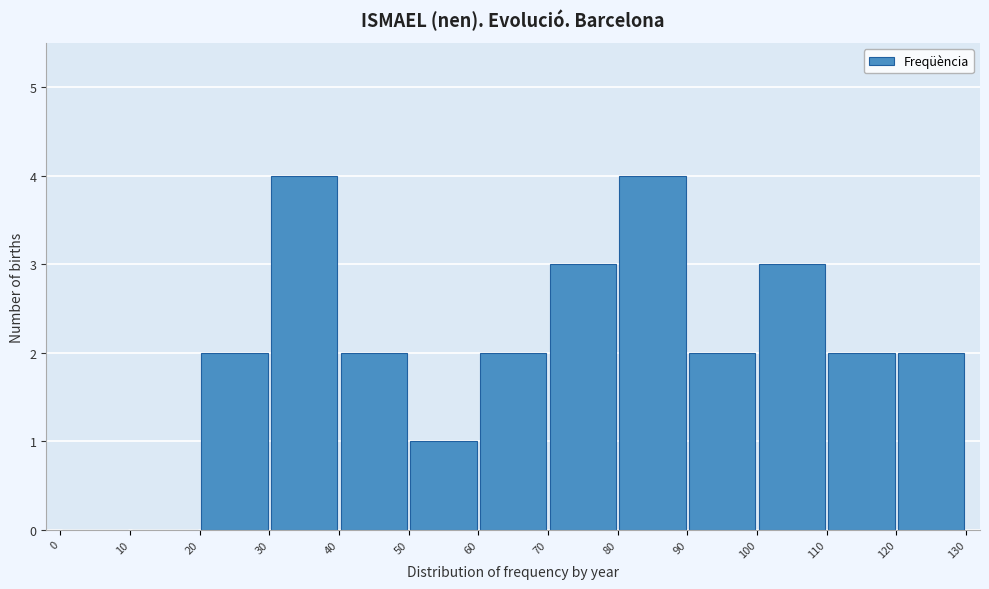

Reading left to right, transcribe this chart: for each bar, give the range it covers on the x-axis and its height. The values are not printed on the chart, so give them approximately, as read against the axis.

0 to 10: 0
10 to 20: 0
20 to 30: 2
30 to 40: 4
40 to 50: 2
50 to 60: 1
60 to 70: 2
70 to 80: 3
80 to 90: 4
90 to 100: 2
100 to 110: 3
110 to 120: 2
120 to 130: 2